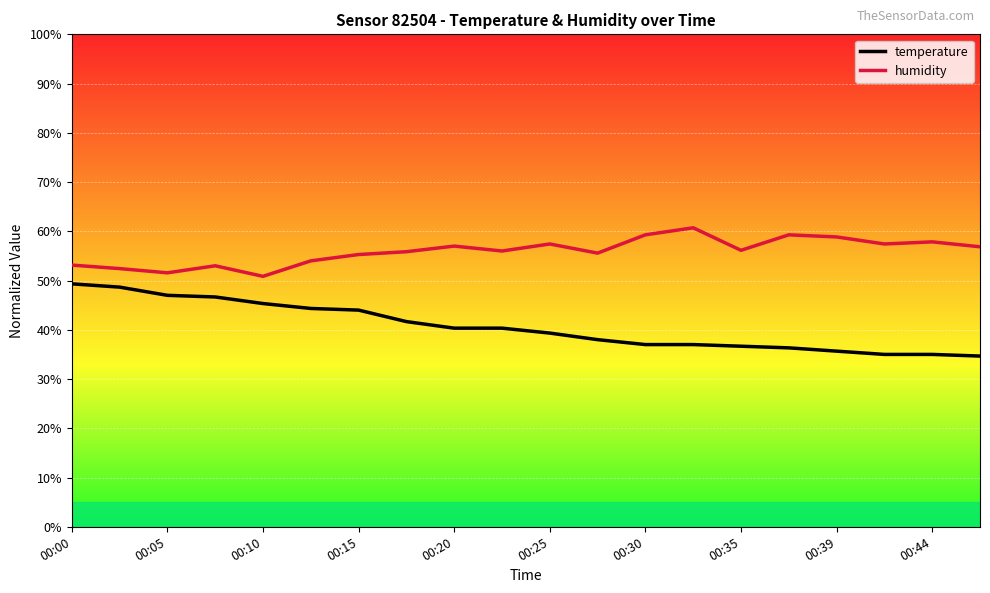

Rank the series by their average value, from highest to lowest.

humidity, temperature